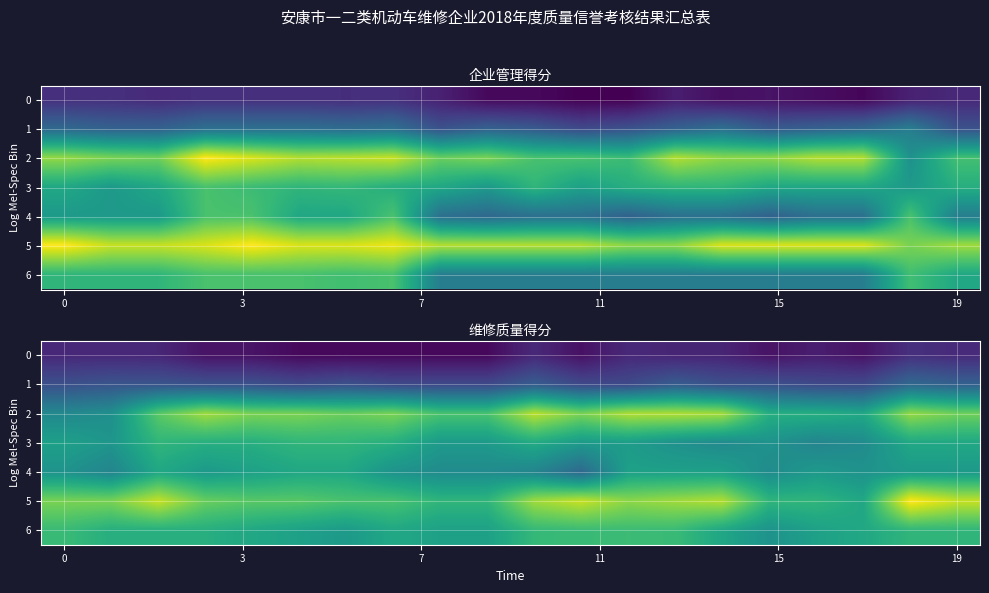

Rank the series by their maximum value, from lowest to highest.

0, 1, 4, 3, 6, 2, 5